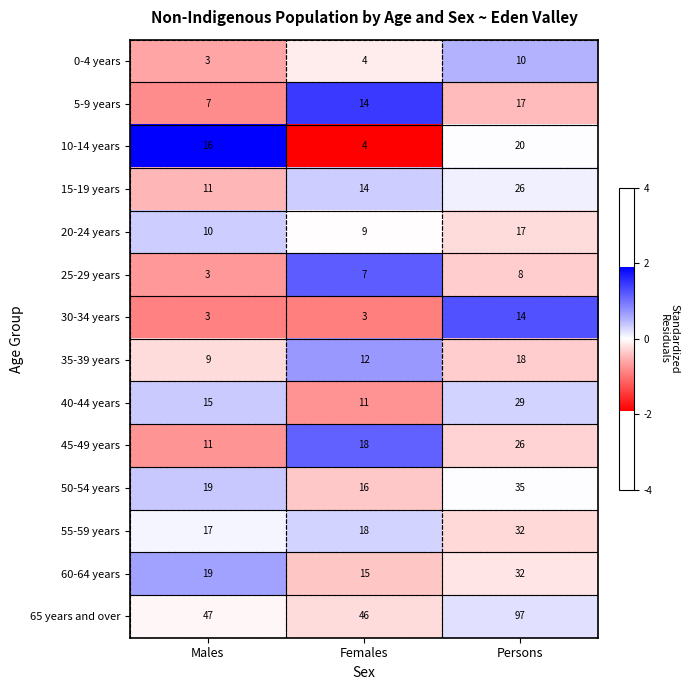

What is the difference between the maximum and minimum values in the 5-9 years series?

10